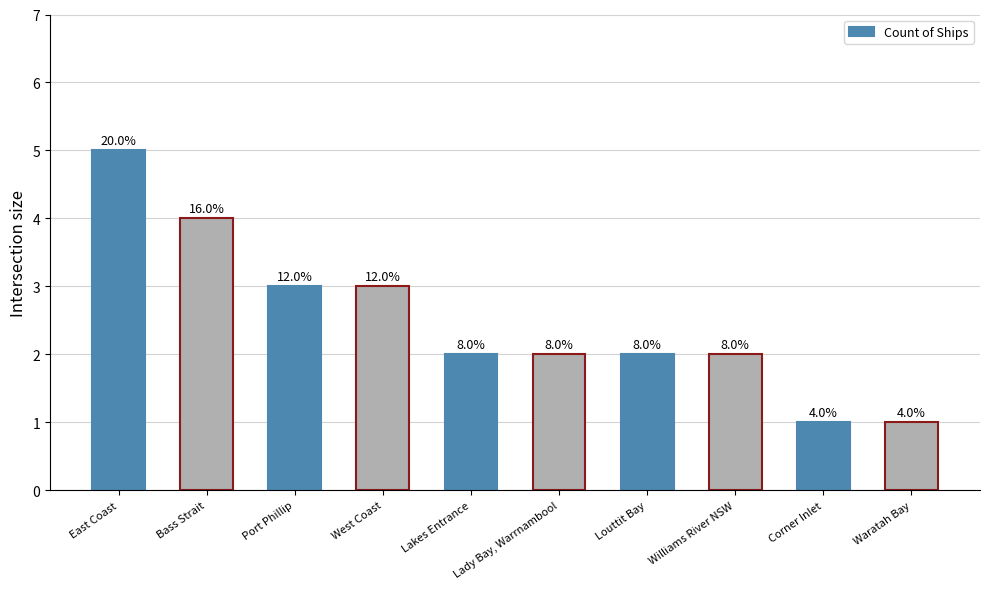

Which has a higher value, Louttit Bay or Corner Inlet?

Louttit Bay